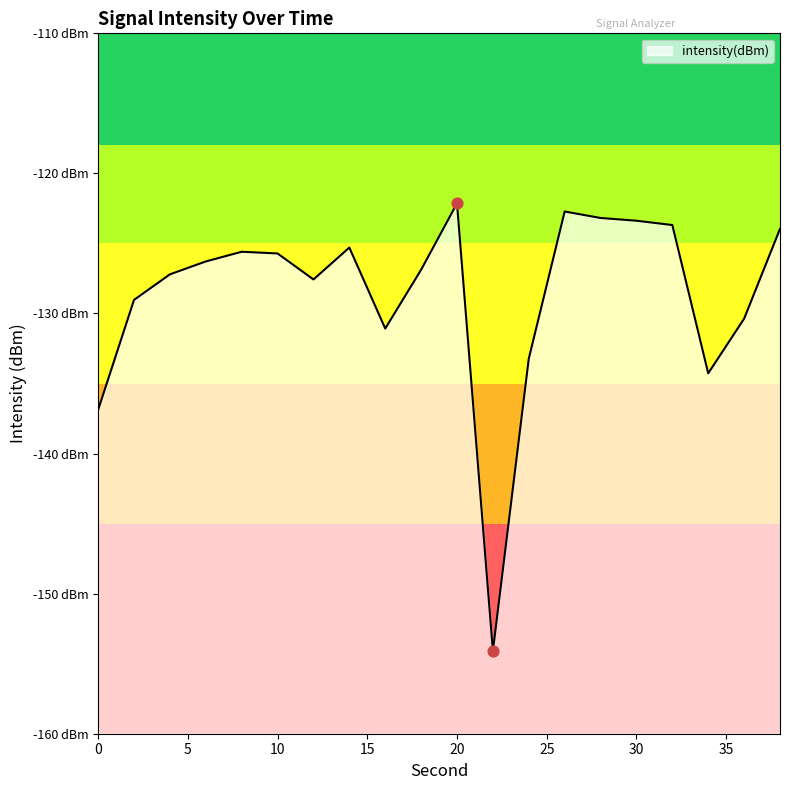

What is the change in value from 10 to 12?

-1.9